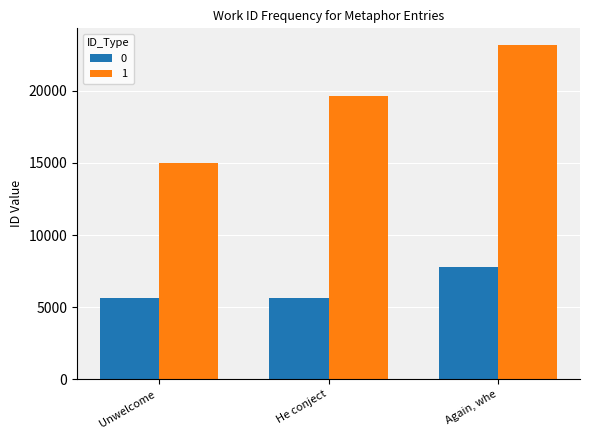

What is the difference between the highest and lowest values at He conject?

13974